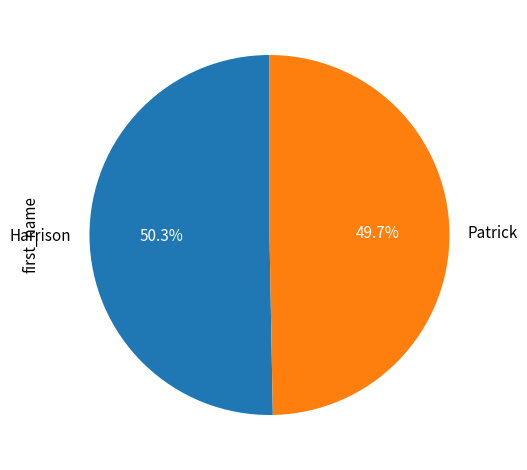

What portion of the pie excludes Patrick?

50.3%